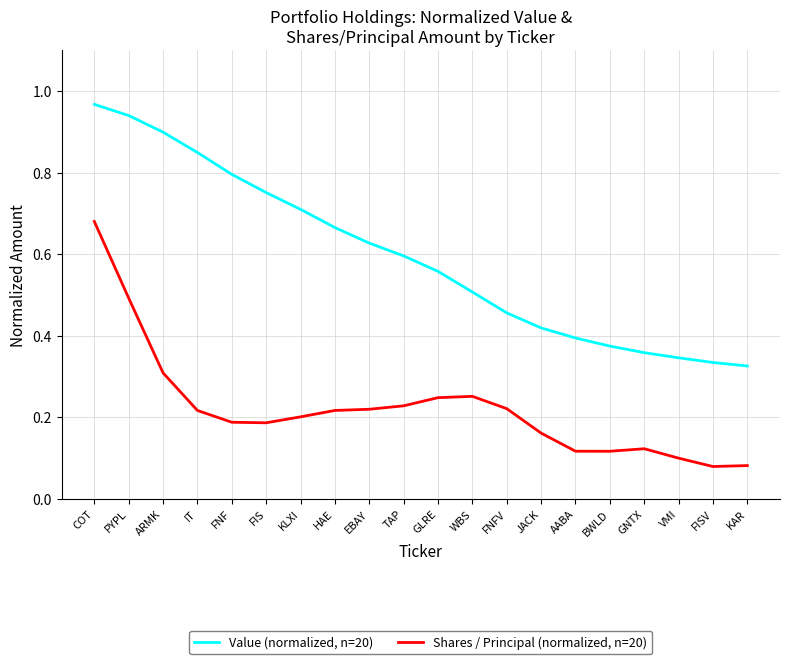

At which category is the sum across all series the highest?

COT